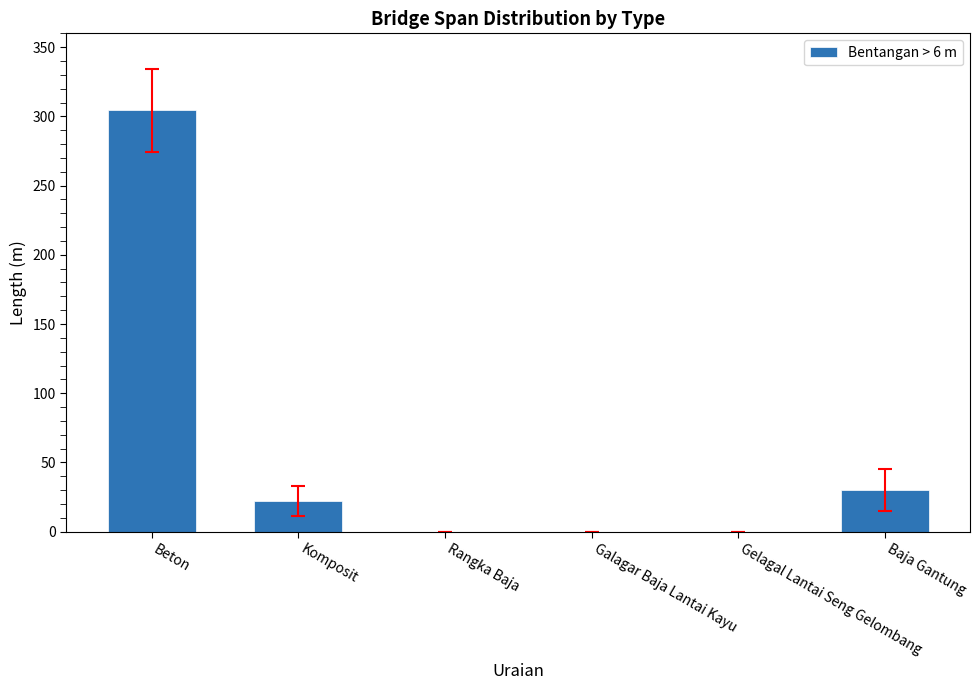

How many series are shown in this chart?

1